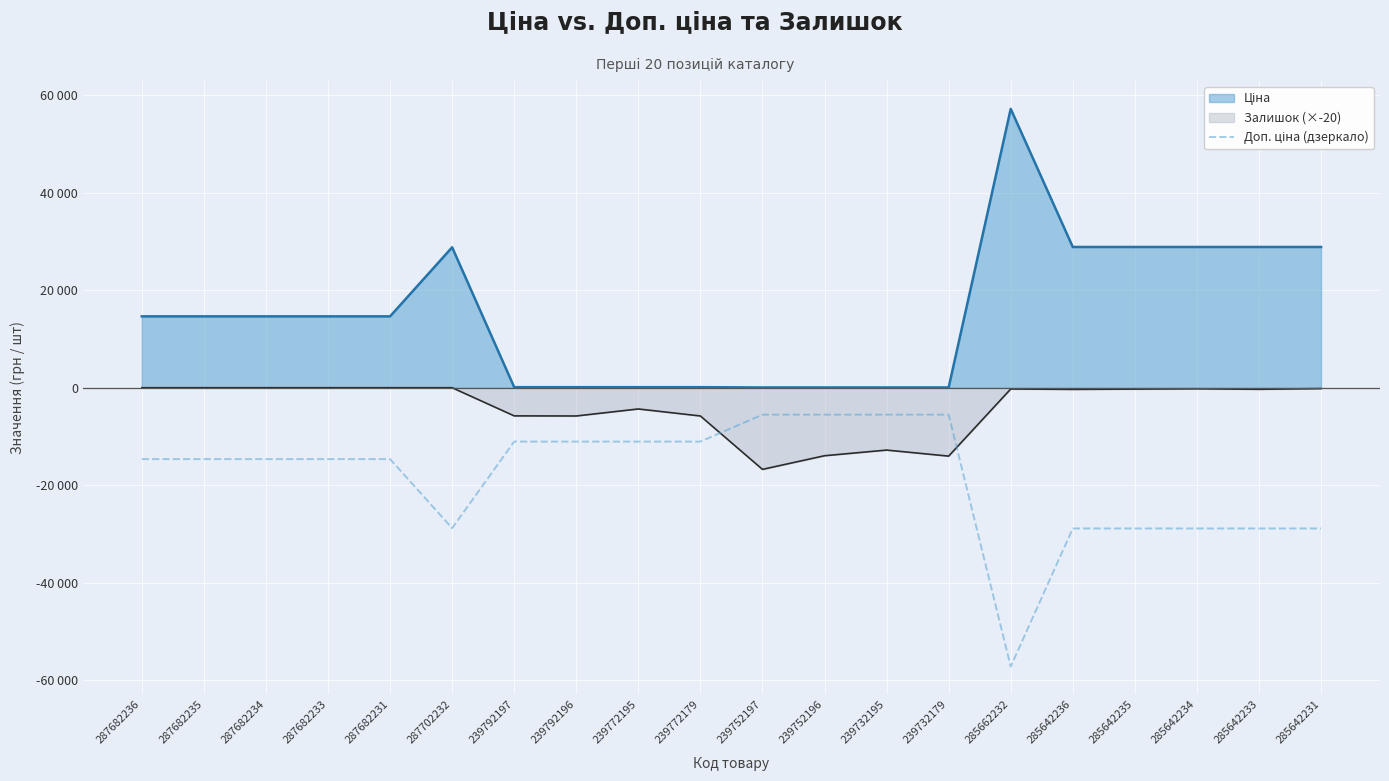

What position from the right is 287682235?

19